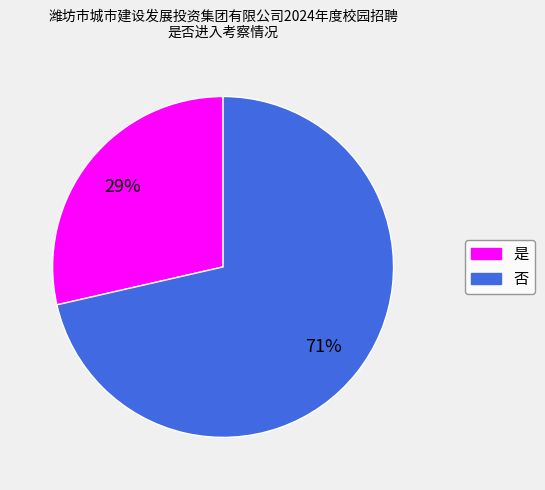

Rank the categories by value from lowest to highest.

是, 否